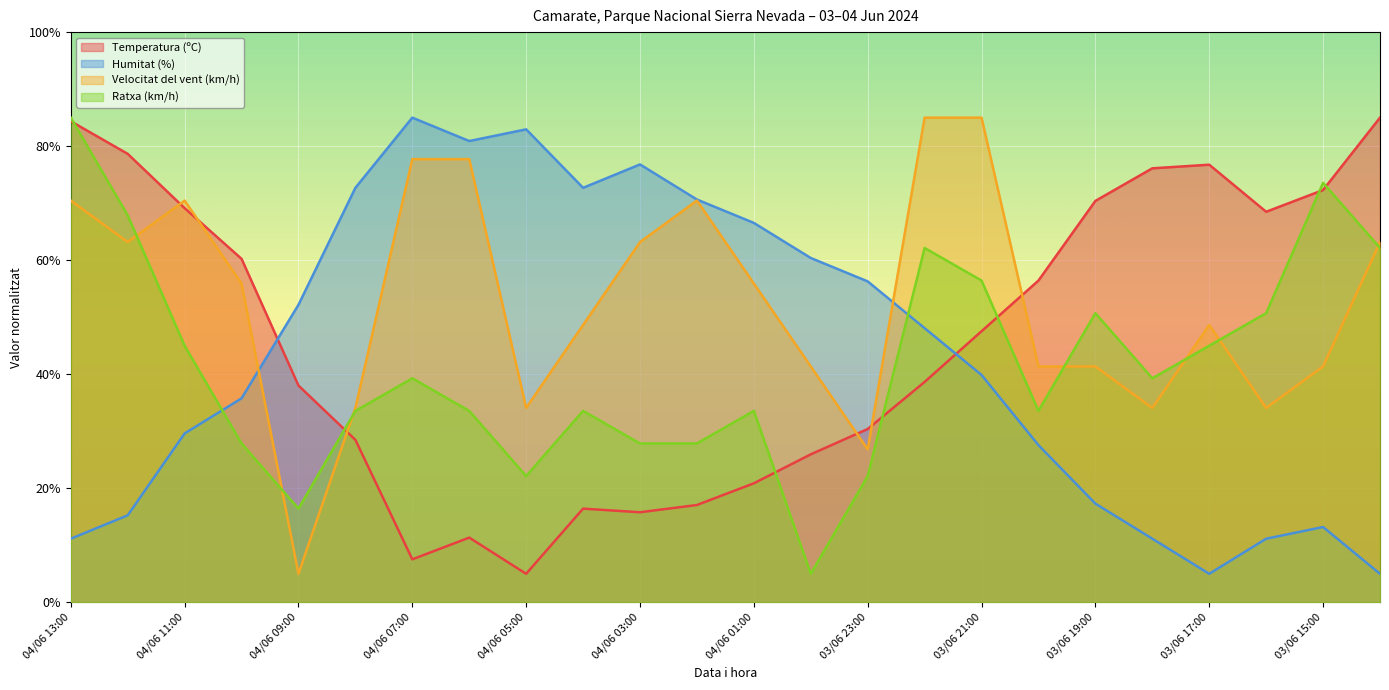

Which series has the largest range (max minus min)?

Temperatura (ºC)